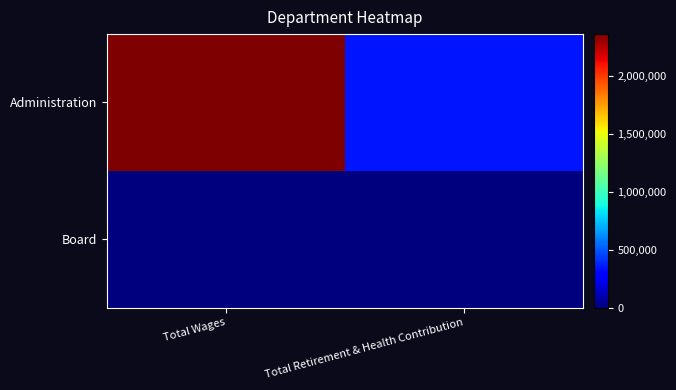

What is the total value across all series at Total Retirement & Health Contribution?

348604